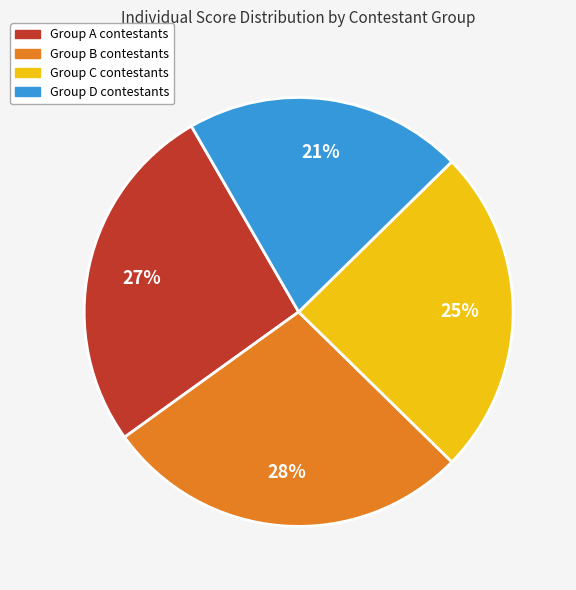

To the nearest percent, what is the difference between the largest and smallest slice percentages?

7%